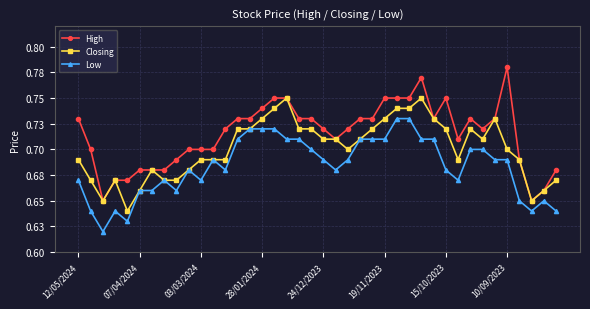

Reading left to right, transcribe all the data shown in this chart.

High: 0.7	0.7	0.7	0.7	0.7	0.7	0.7	0.7	0.7	0.7	0.7	0.7	0.7	0.7	0.7	0.7	0.8	0.8	0.7	0.7	0.7	0.7	0.7	0.7	0.7	0.8	0.8	0.8	0.8	0.7	0.8	0.7	0.7	0.7	0.7	0.8	0.7	0.7	0.7	0.7
Closing: 0.7	0.7	0.7	0.7	0.6	0.7	0.7	0.7	0.7	0.7	0.7	0.7	0.7	0.7	0.7	0.7	0.7	0.8	0.7	0.7	0.7	0.7	0.7	0.7	0.7	0.7	0.7	0.7	0.8	0.7	0.7	0.7	0.7	0.7	0.7	0.7	0.7	0.7	0.7	0.7
Low: 0.7	0.6	0.6	0.6	0.6	0.7	0.7	0.7	0.7	0.7	0.7	0.7	0.7	0.7	0.7	0.7	0.7	0.7	0.7	0.7	0.7	0.7	0.7	0.7	0.7	0.7	0.7	0.7	0.7	0.7	0.7	0.7	0.7	0.7	0.7	0.7	0.7	0.6	0.7	0.6